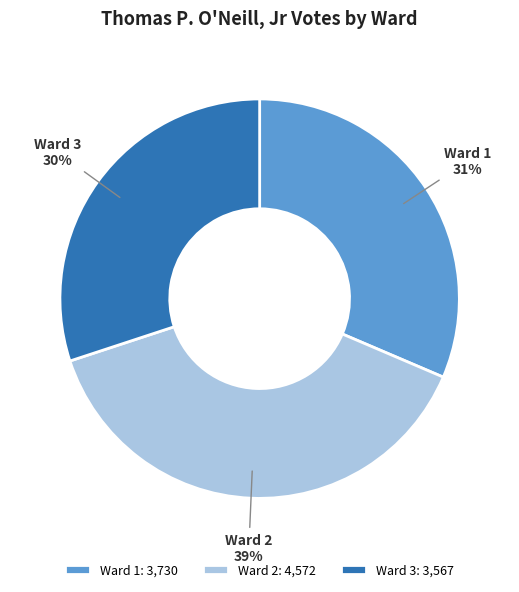

What is the smallest slice in the pie chart?

Ward 3